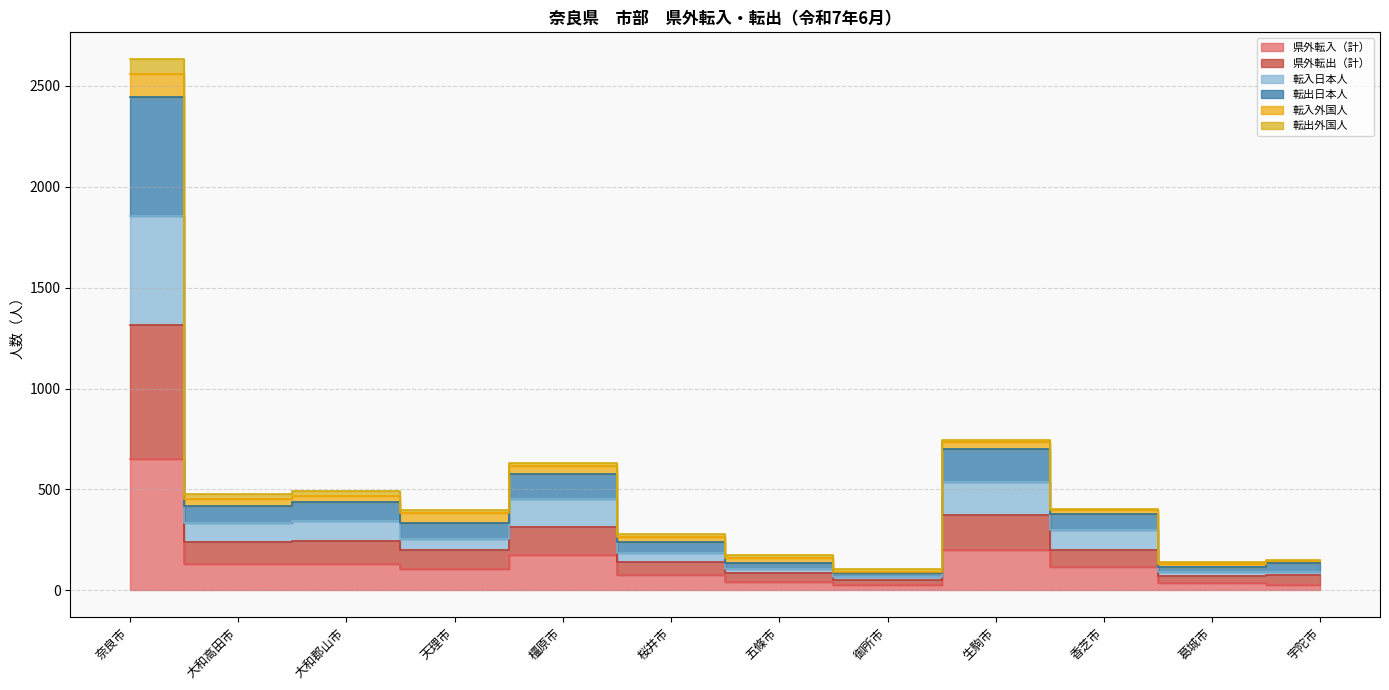

The 転入日本人 series shows 336 at 大和高田市. True or false?

True